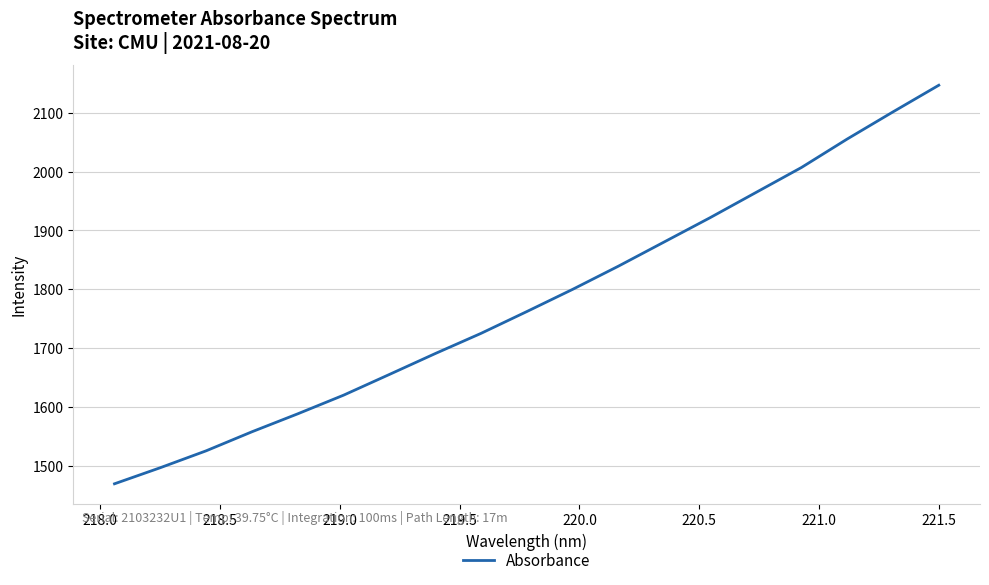

What is the maximum value shown in the chart?

2146.8